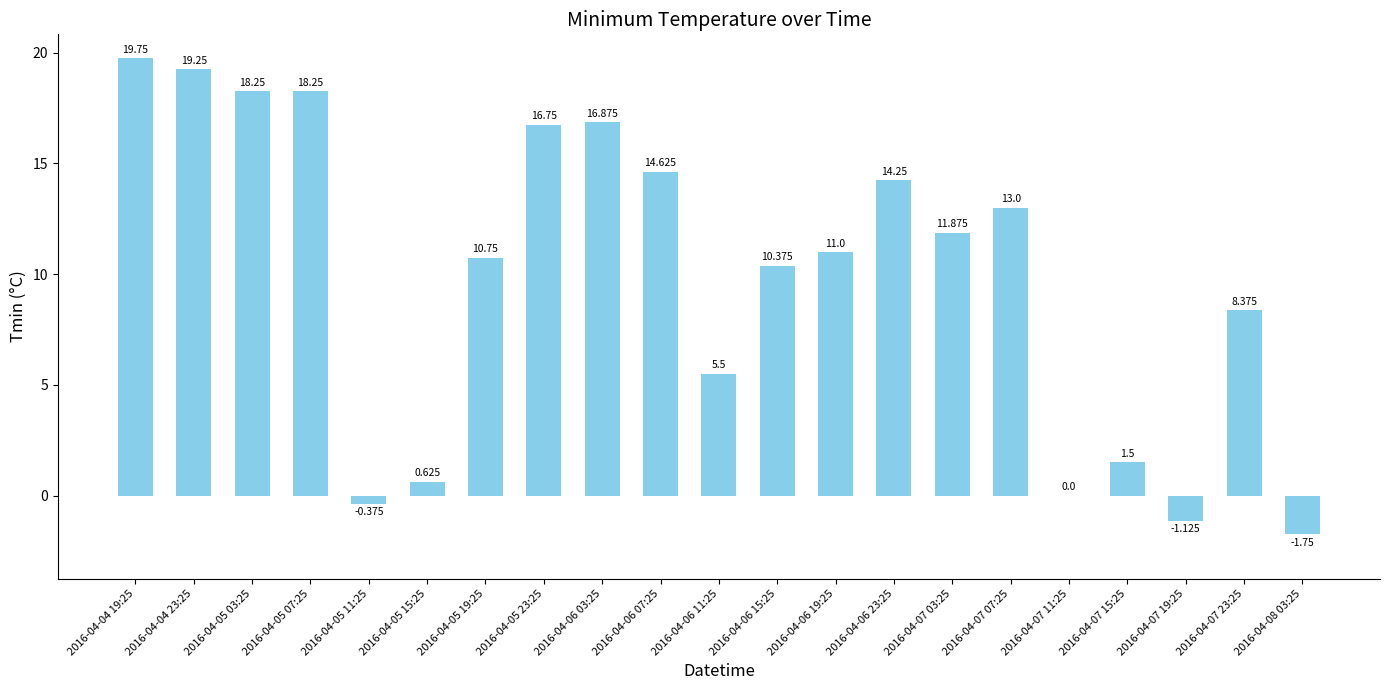

What is the label of the 5th bar from the left?

2016-04-05 11:25